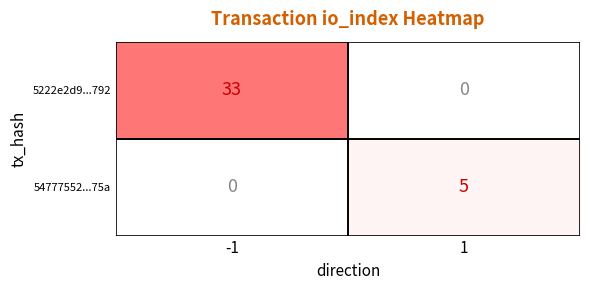

What is the greatest value displayed?

33